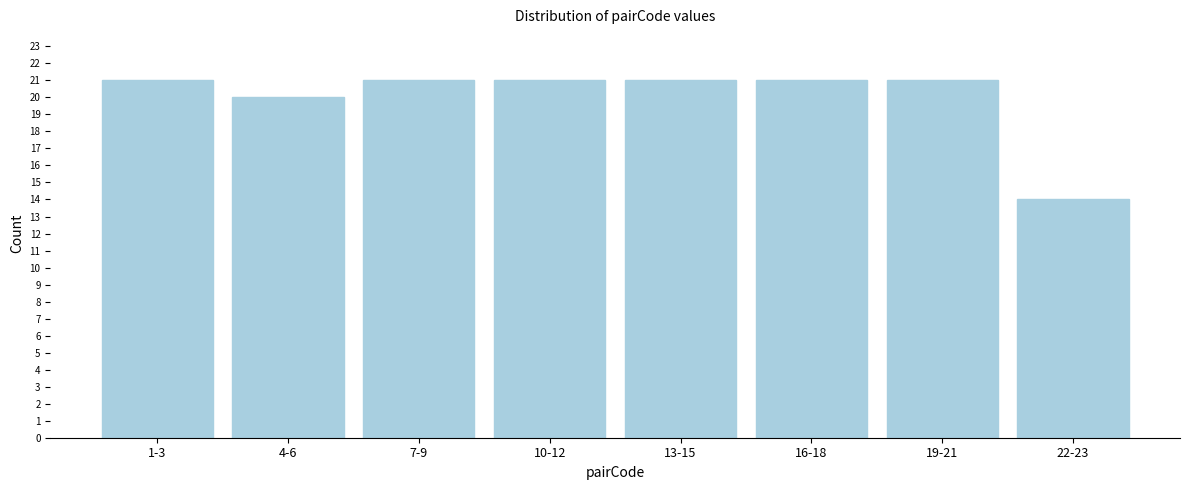

Reading right to left, transcribe all the data shown in this chart.

22-23=14	19-21=21	16-18=21	13-15=21	10-12=21	7-9=21	4-6=20	1-3=21